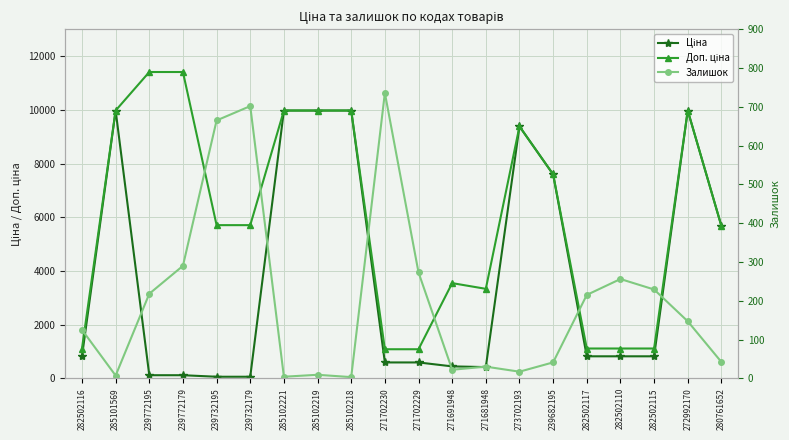

What position from the right is 285101569?

19